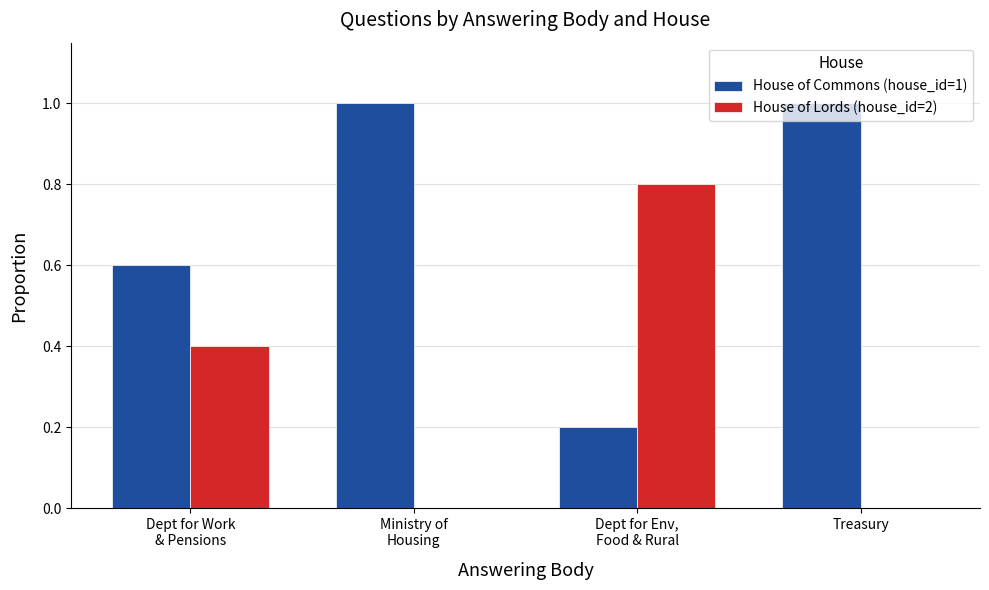

What are all the series names shown in the legend?

House of Commons (house_id=1), House of Lords (house_id=2)